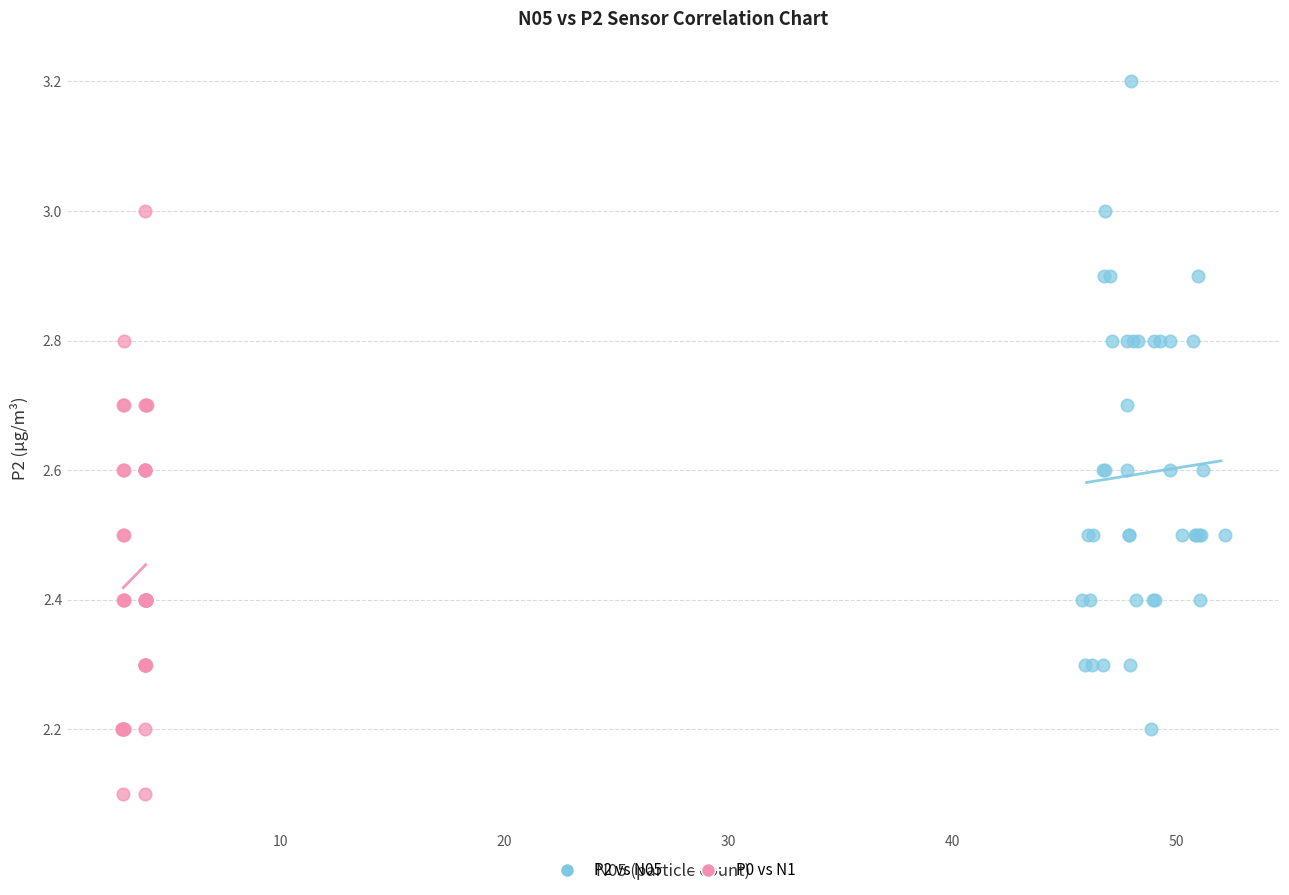

Which series contains the lowest Y value?

P0 vs N1